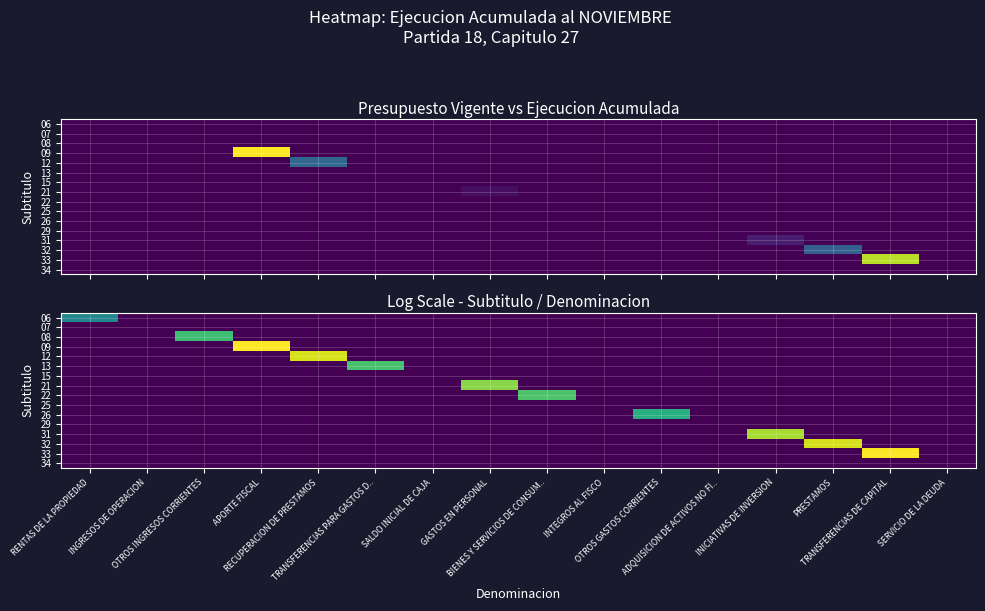

Which has a higher value, RECUPERACION DE PRESTAMOS or INTEGROS AL FISCO?

RECUPERACION DE PRESTAMOS